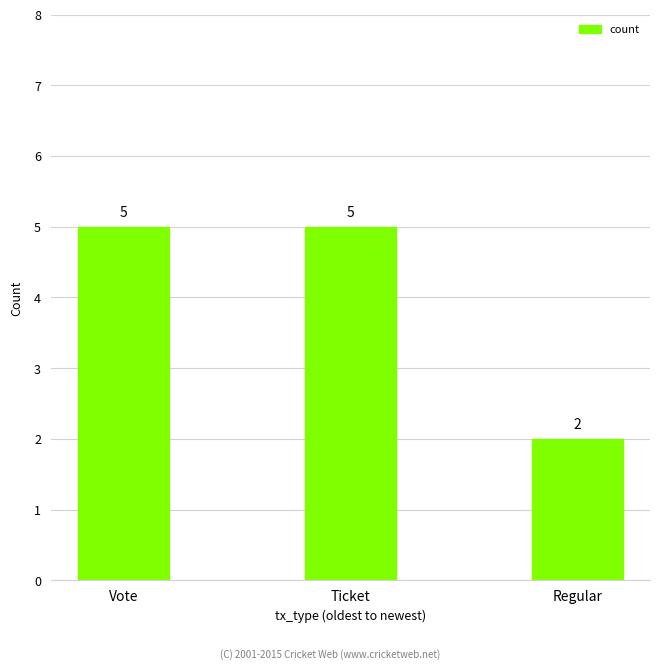

Which has a higher value, Regular or Ticket?

Ticket